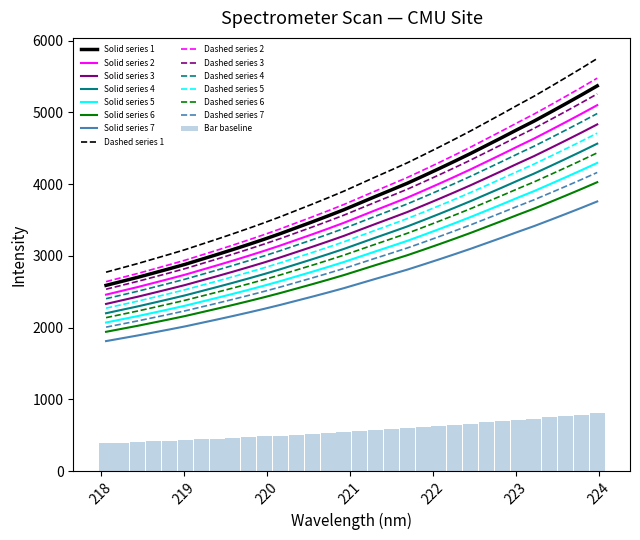

What is the sum of the values at 221.1174 and 223.0264?

8503.5